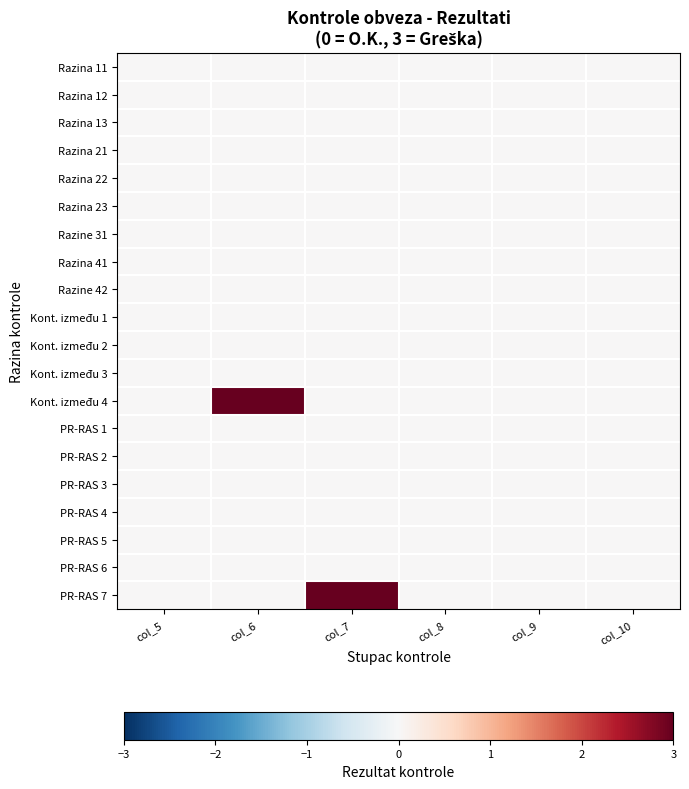

At col_5, list the series in order from largest to smallest.

Razina 11, Razina 12, Razina 13, Razina 21, Razina 22, Razina 23, Razine 31, Razina 41, Razine 42, Kont. između 1, Kont. između 2, Kont. između 3, Kont. između 4, PR-RAS 1, PR-RAS 2, PR-RAS 3, PR-RAS 4, PR-RAS 5, PR-RAS 6, PR-RAS 7